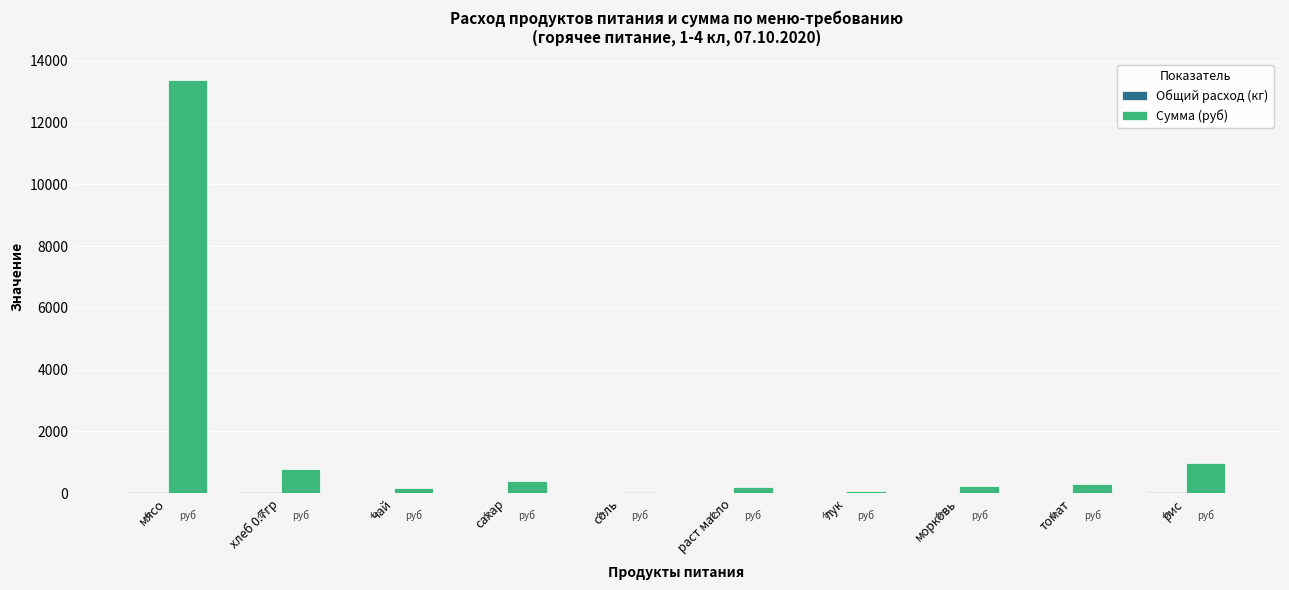

Which series has the largest total across all categories?

Сумма (руб)